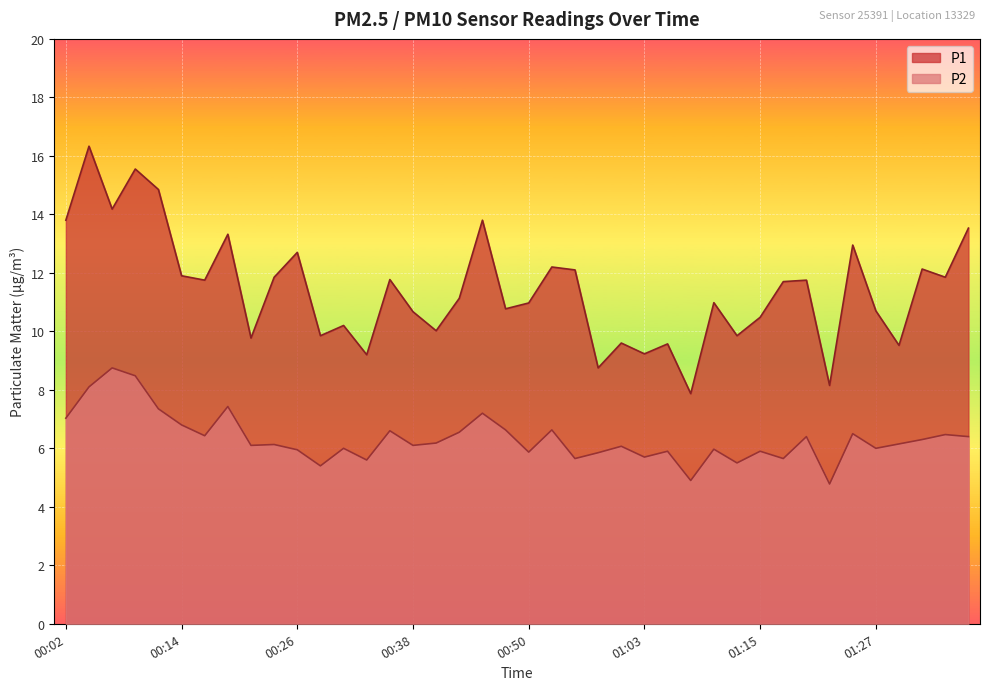

Reading left to right, what are all the values shown in this chart?

P1: 13.8	16.3	14.2	15.6	14.8	11.9	11.8	13.3	9.8	11.8	12.7	9.8	10.2	9.2	11.8	10.7	10.0	11.1	13.8	10.8	11.0	12.2	12.1	8.8	9.6	9.2	9.6	7.9	11.0	9.8	10.5	11.7	11.8	8.2	12.9	10.7	9.5	12.1	11.8	13.5
P2: 7.0	8.1	8.8	8.5	7.3	6.8	6.4	7.4	6.1	6.1	6.0	5.4	6.0	5.6	6.6	6.1	6.2	6.5	7.2	6.6	5.9	6.6	5.7	5.8	6.1	5.7	5.9	4.9	6.0	5.5	5.9	5.7	6.4	4.8	6.5	6.0	6.2	6.3	6.5	6.4